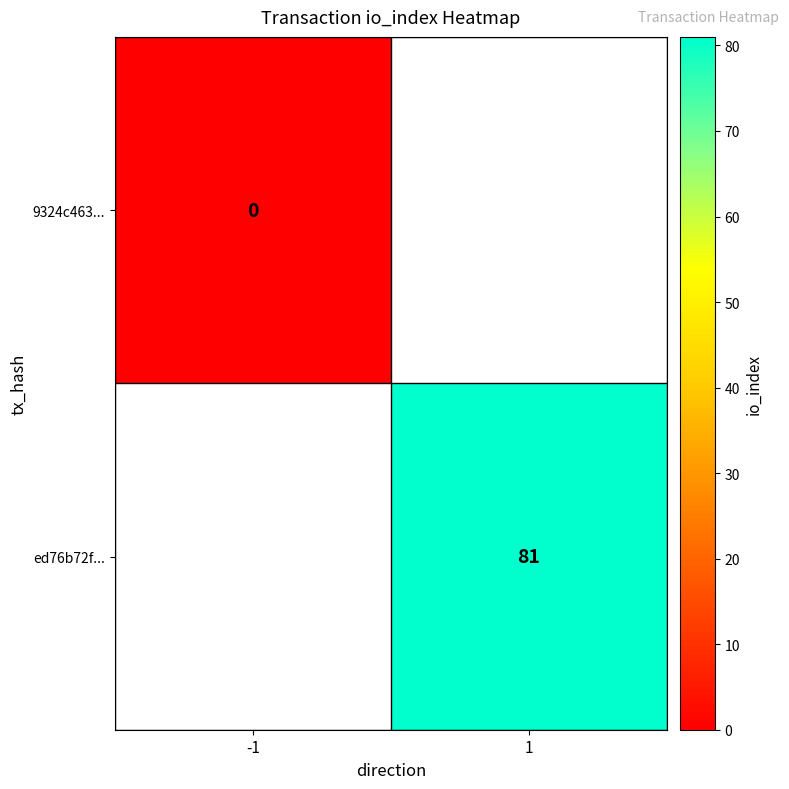

At -1, list the series in order from largest to smallest.

9324c463..., ed76b72f...